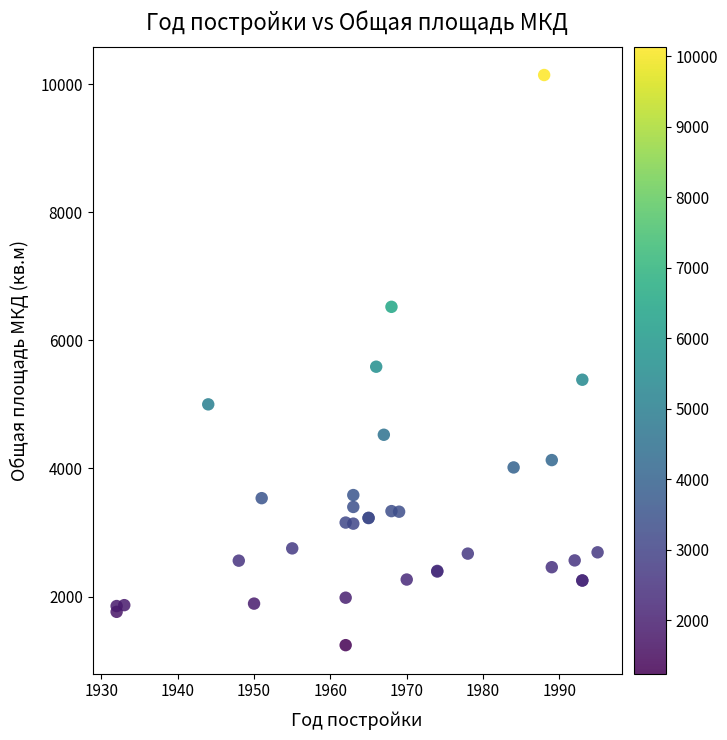

What Y value in the scatter plot is closest to 5691?

5587.8